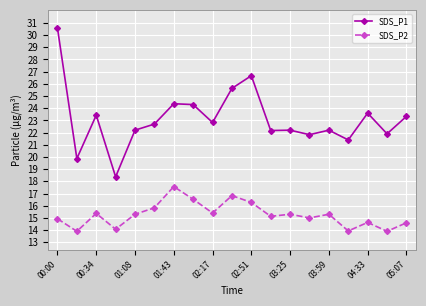

Which series has the largest total across all categories?

SDS_P1